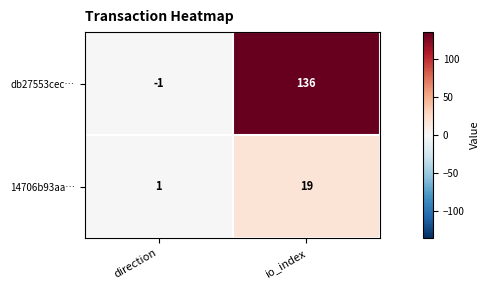

At which category is the sum across all series the highest?

io_index